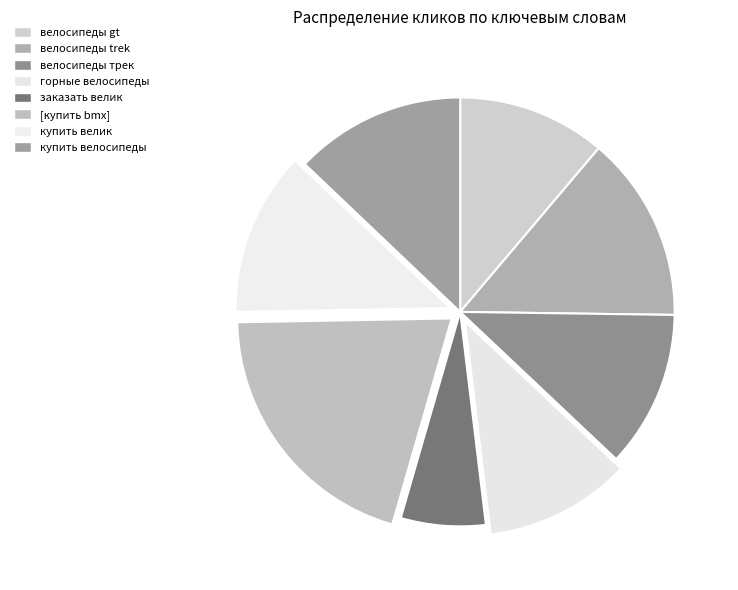

How many segments does this pie chart have?

8